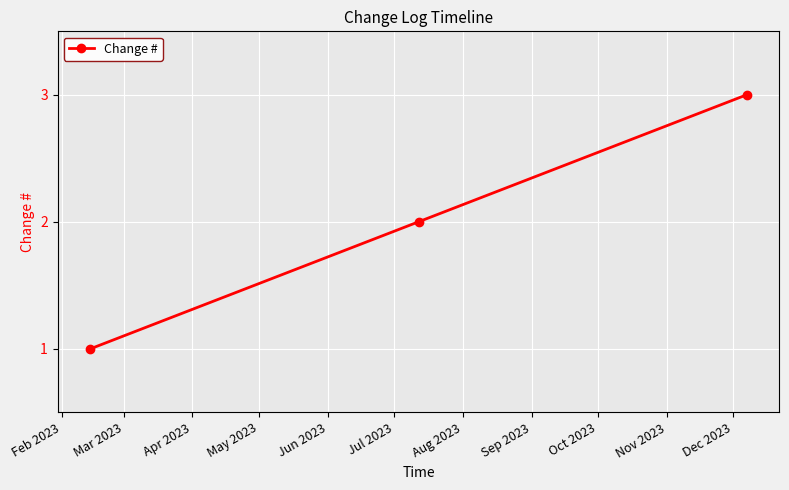

What is the greatest value displayed?

3